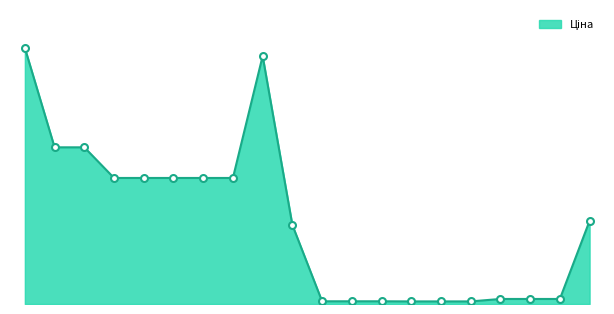

How many points are higher than both their immediate neighbors (excluding endpoints)?

1